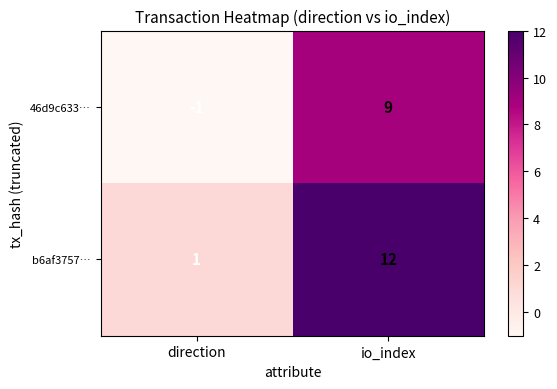

Reading right to left, what are all the values shown in this chart?

46d9c633…: 9	-1
b6af3757…: 12	1